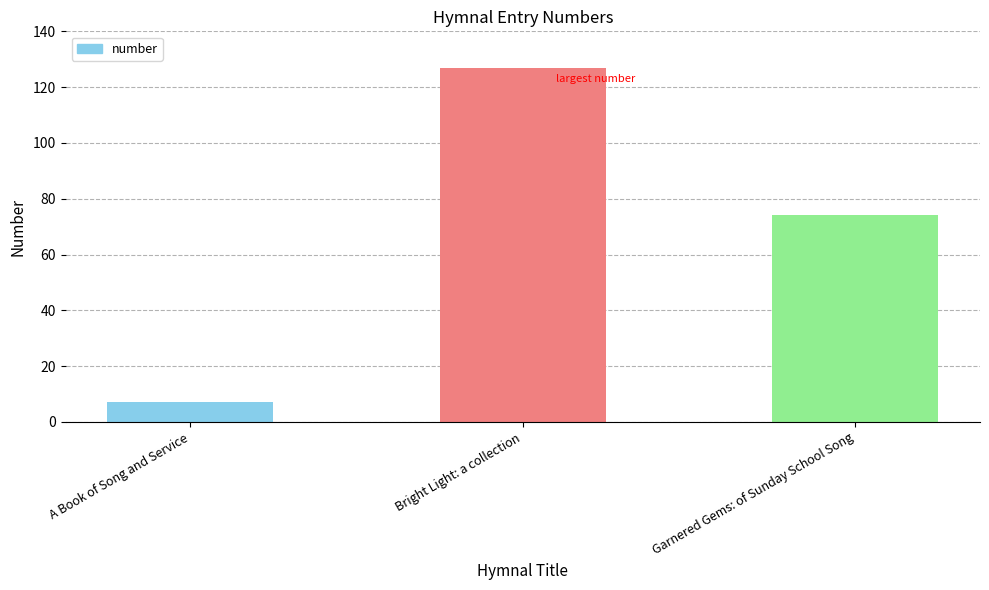

What is the value of the 2nd bar from the left?

127